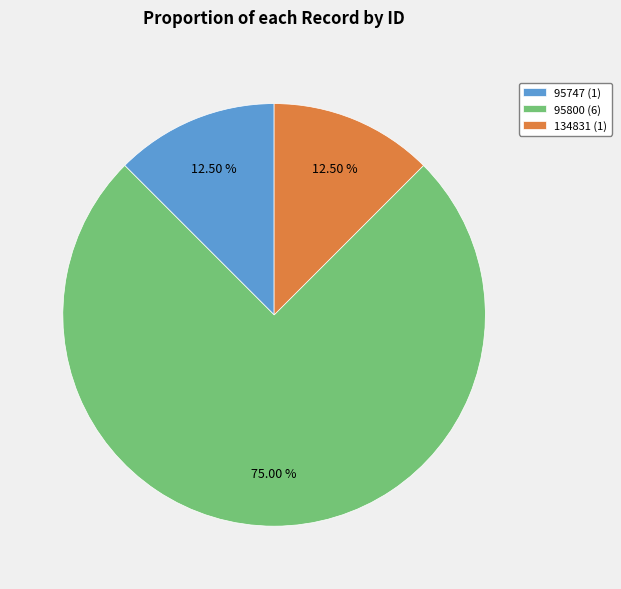

To the nearest percent, what portion does 95800 represent?

75%